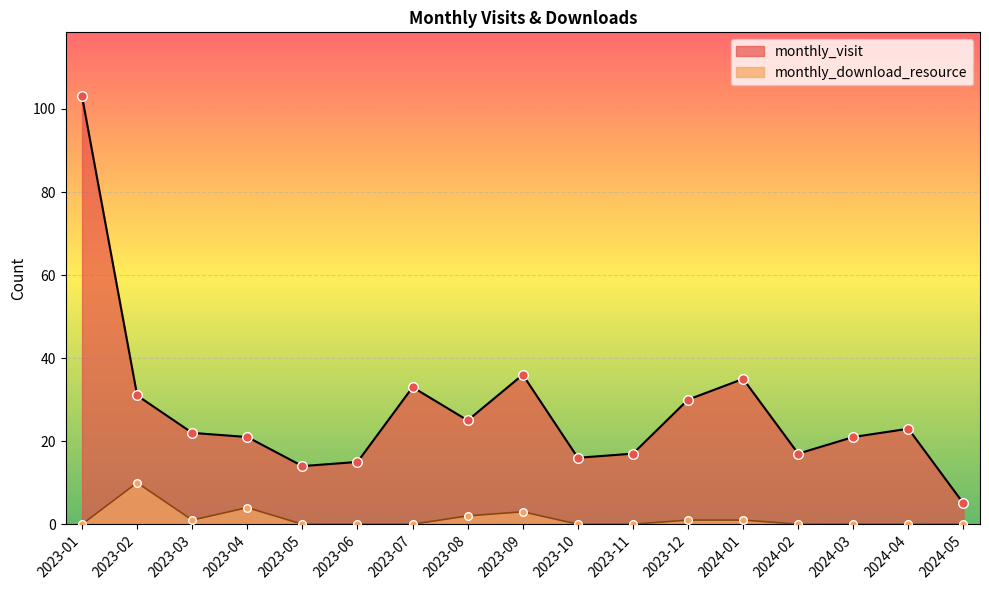

Which series has the widest spread of Y values?

monthly_visit